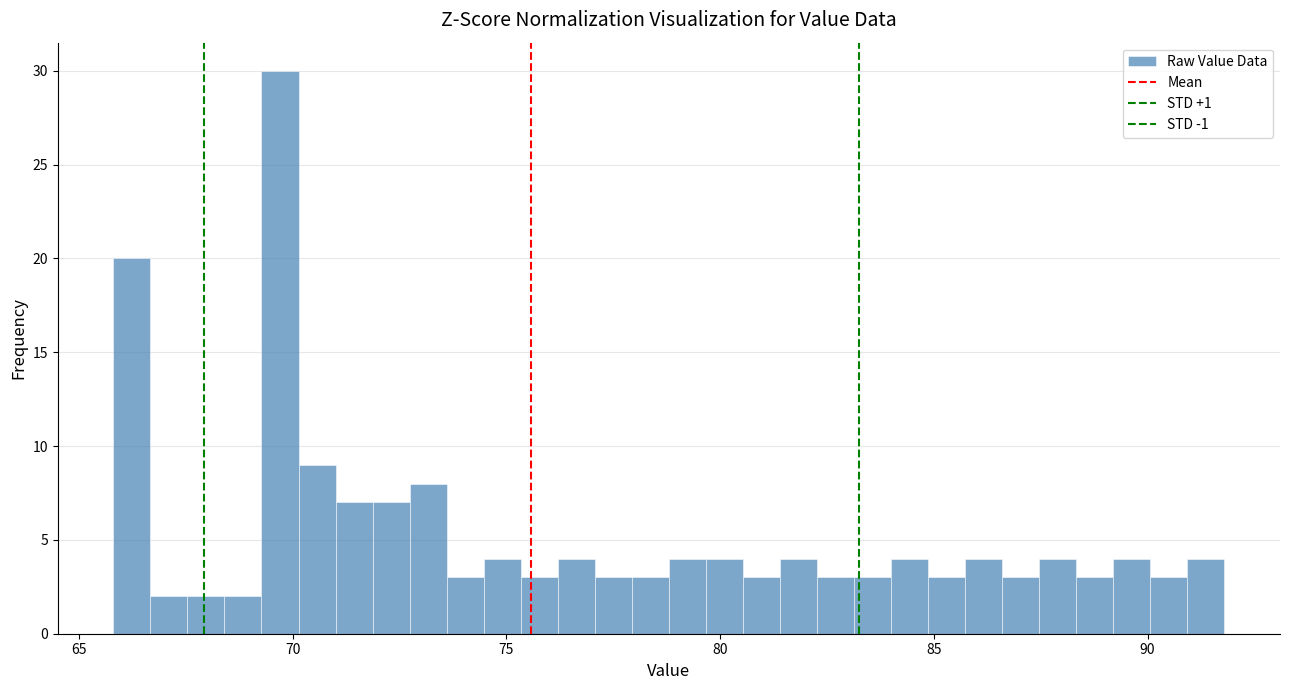

Around what value on the x-axis is the tallest bar? Give the approximate position of its centre, as read against the axis.

69.5